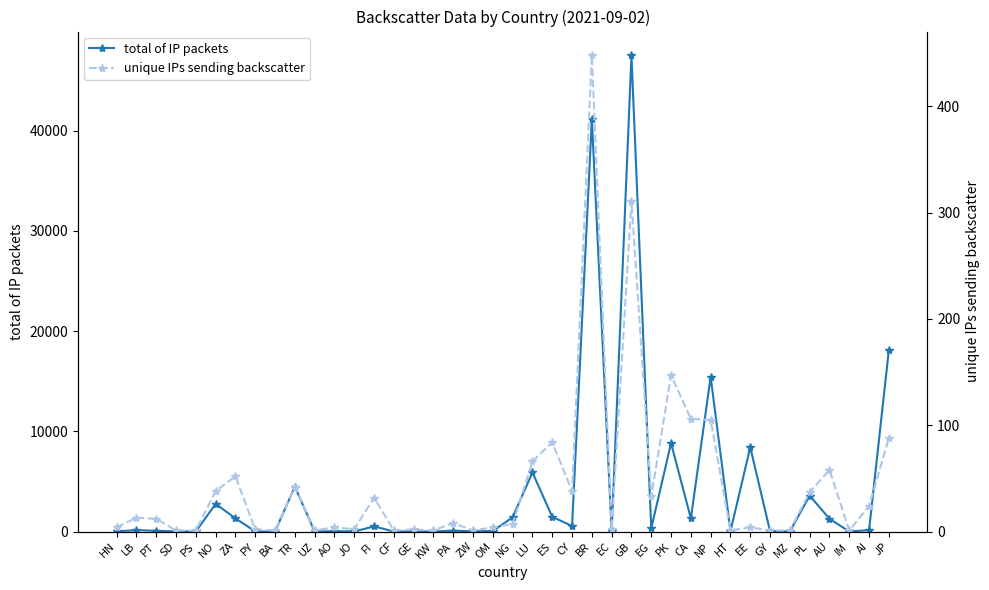

What position from the left is PL?

36